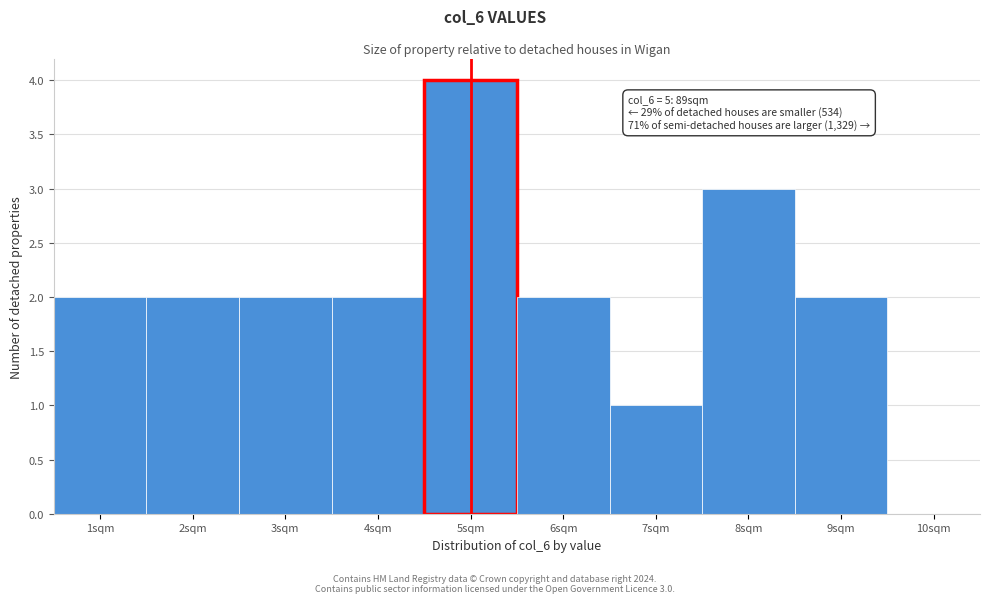

Which range on the x-axis has the tallest bar?

4.5 to 5.5